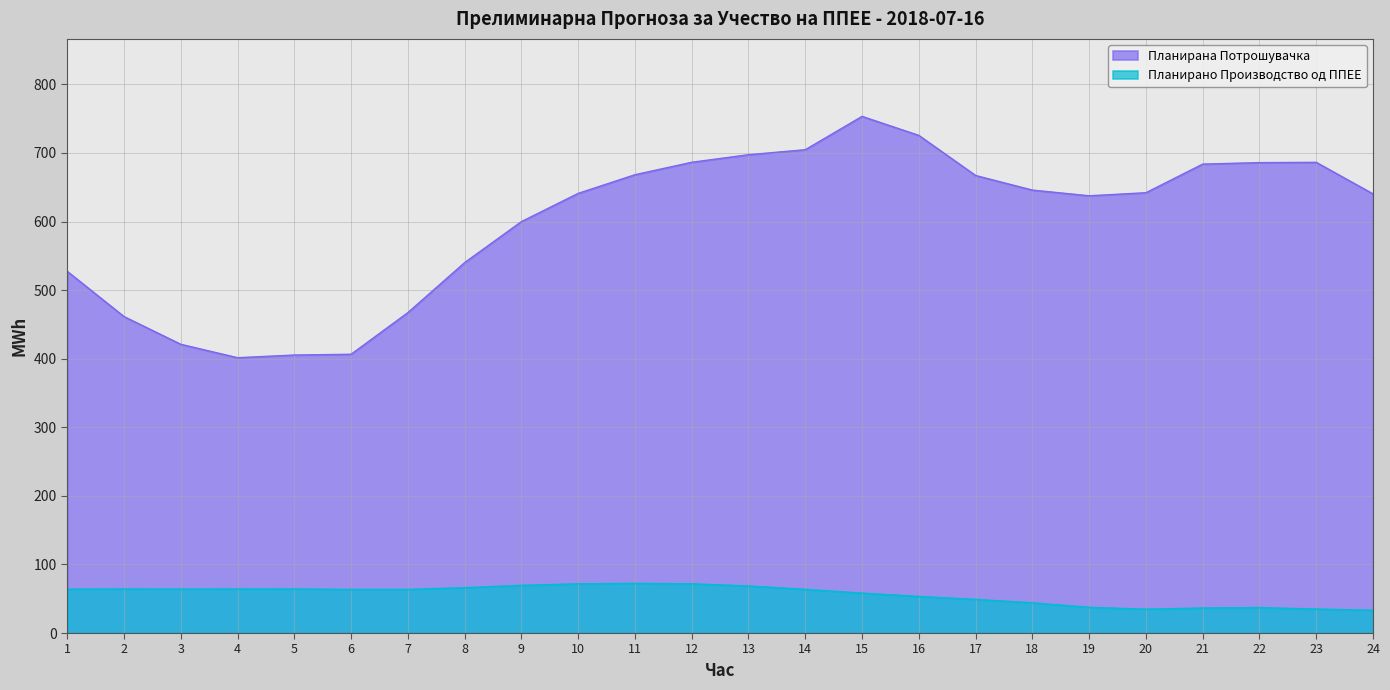

Is it true that Планирана Потрошувачка equals 640.3 at 24?

True